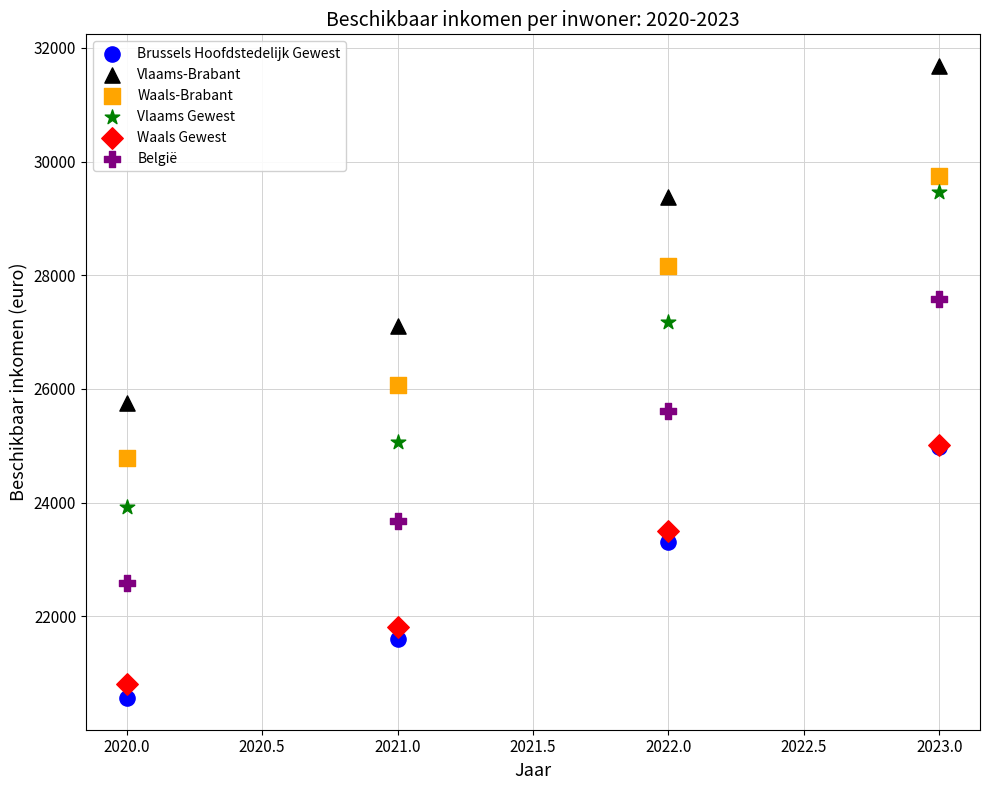

Which series has the widest spread of Y values?

Vlaams-Brabant